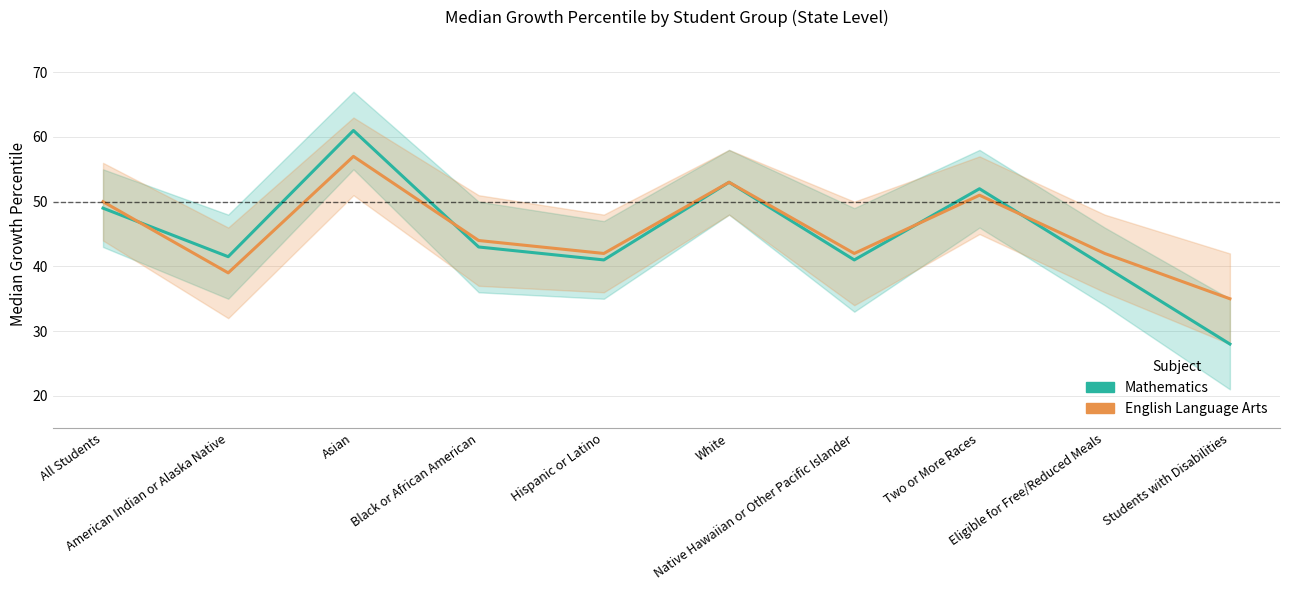

How many values in the Mathematics series exceed 43?

4